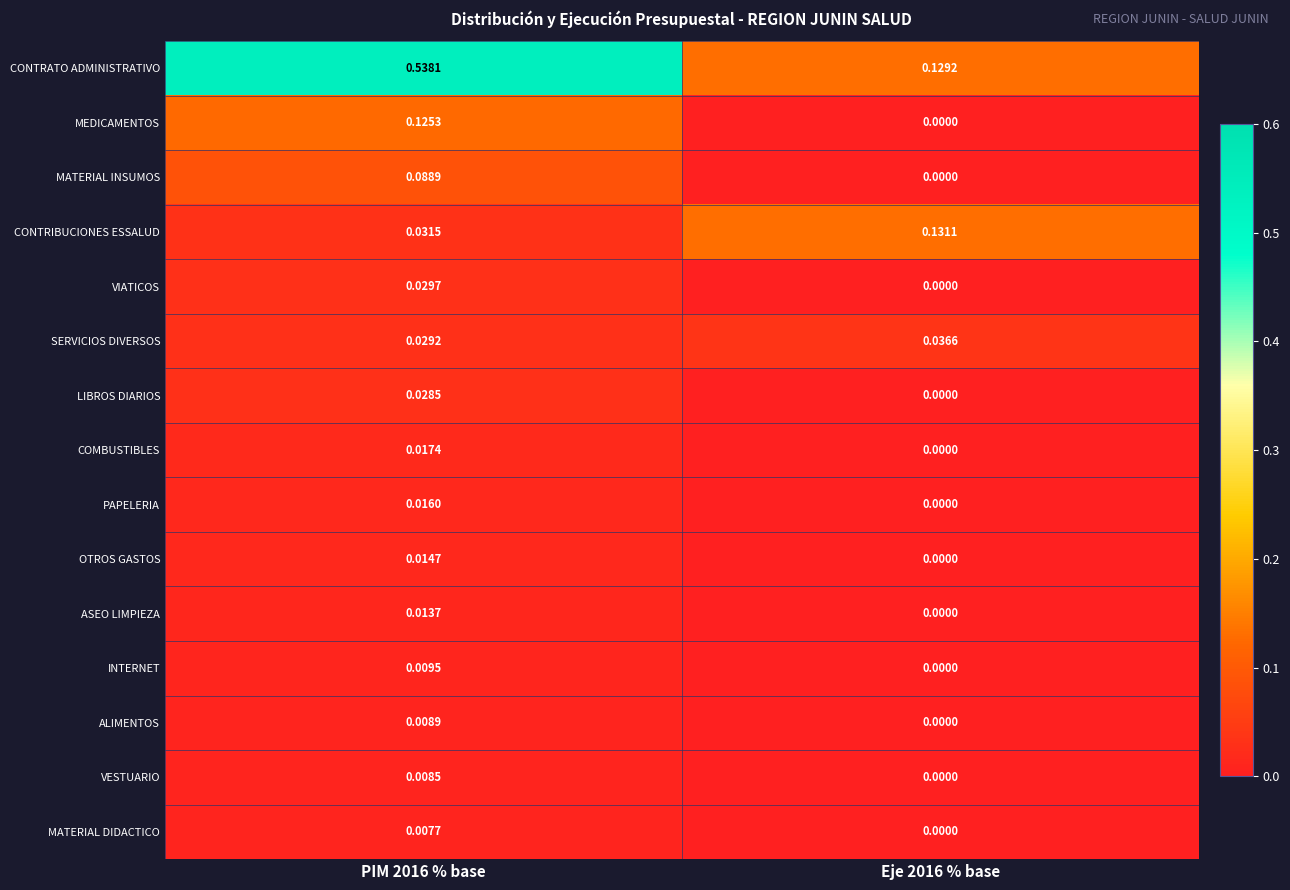

Is the value of MATERIAL INSUMOS at PIM 2016 % base greater than the value of COMBUSTIBLES at PIM 2016 % base?

Yes